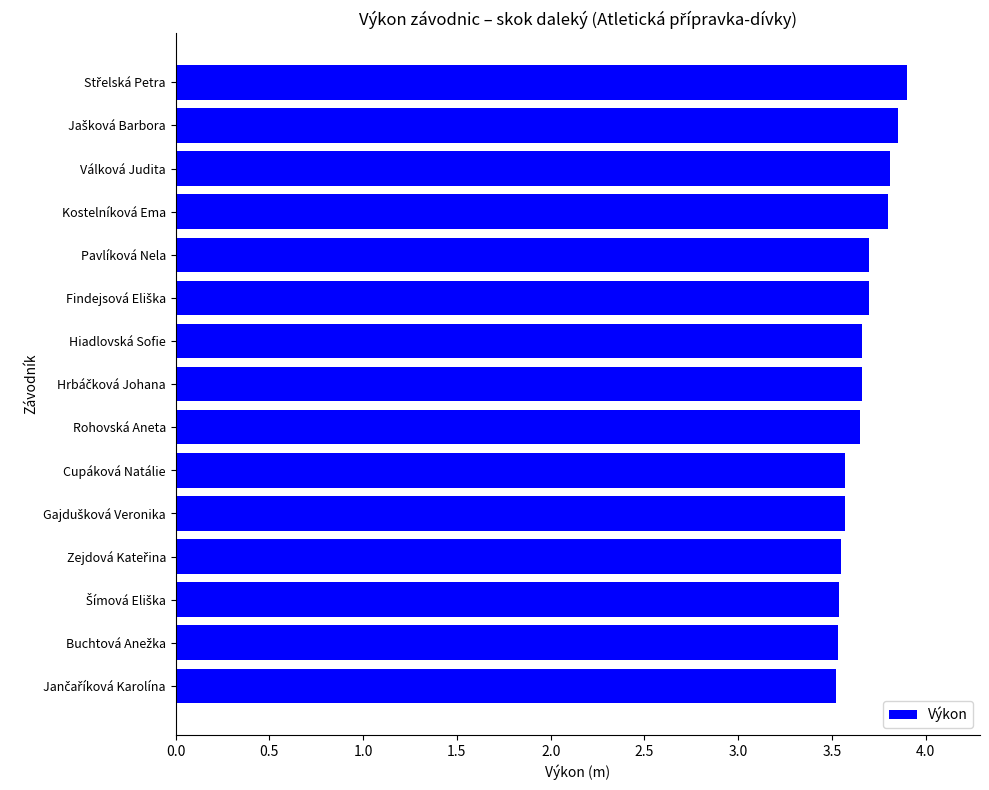

What is the label of the 7th bar from the bottom?

Rohovská Aneta